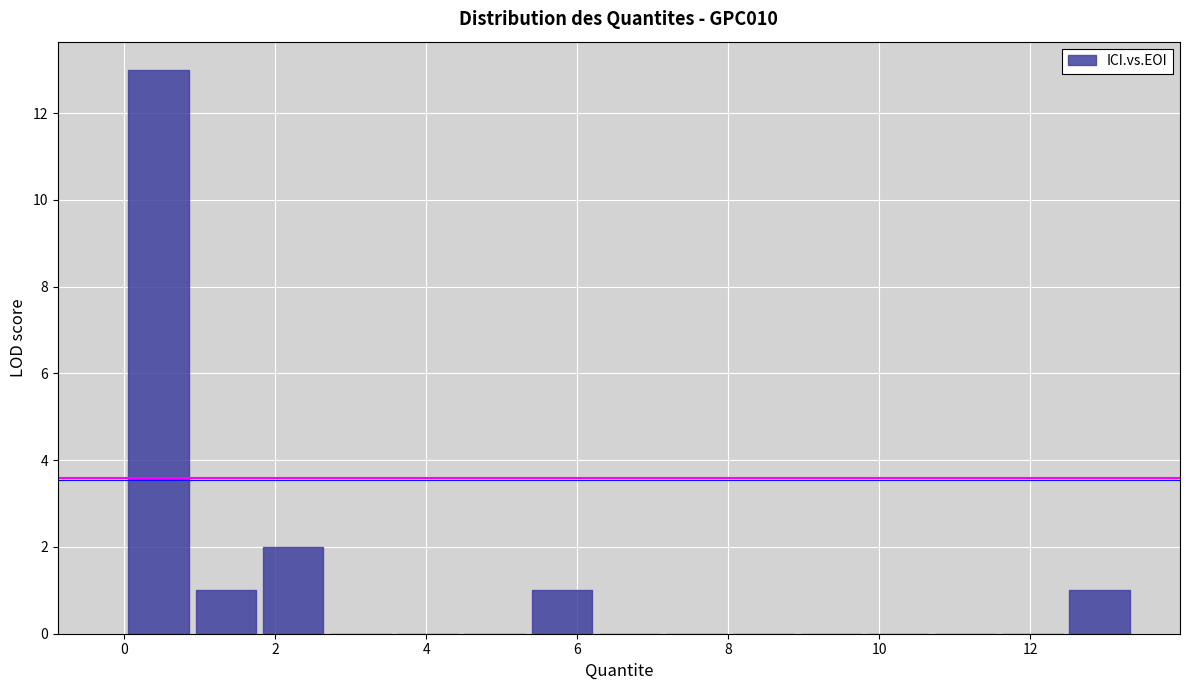

What is the height of the bar covering 5.4 to 6.2 on the x-axis? Neither the bar edges nor the heights are printed on the chart, so give them approximately, as read against the axes.

1